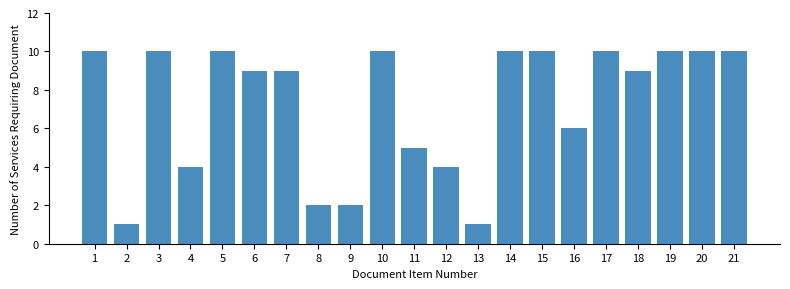

Reading left to right, what are all the values shown in this chart?

1=10	2=1	3=10	4=4	5=10	6=9	7=9	8=2	9=2	10=10	11=5	12=4	13=1	14=10	15=10	16=6	17=10	18=9	19=10	20=10	21=10